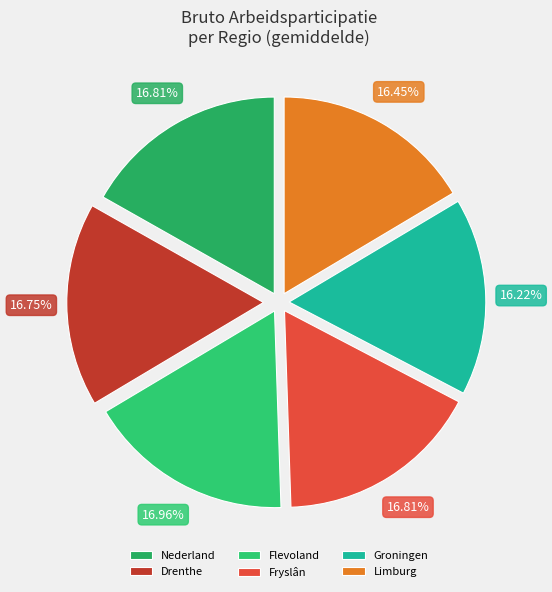

Is there any slice that represents more than half of the pie?

No